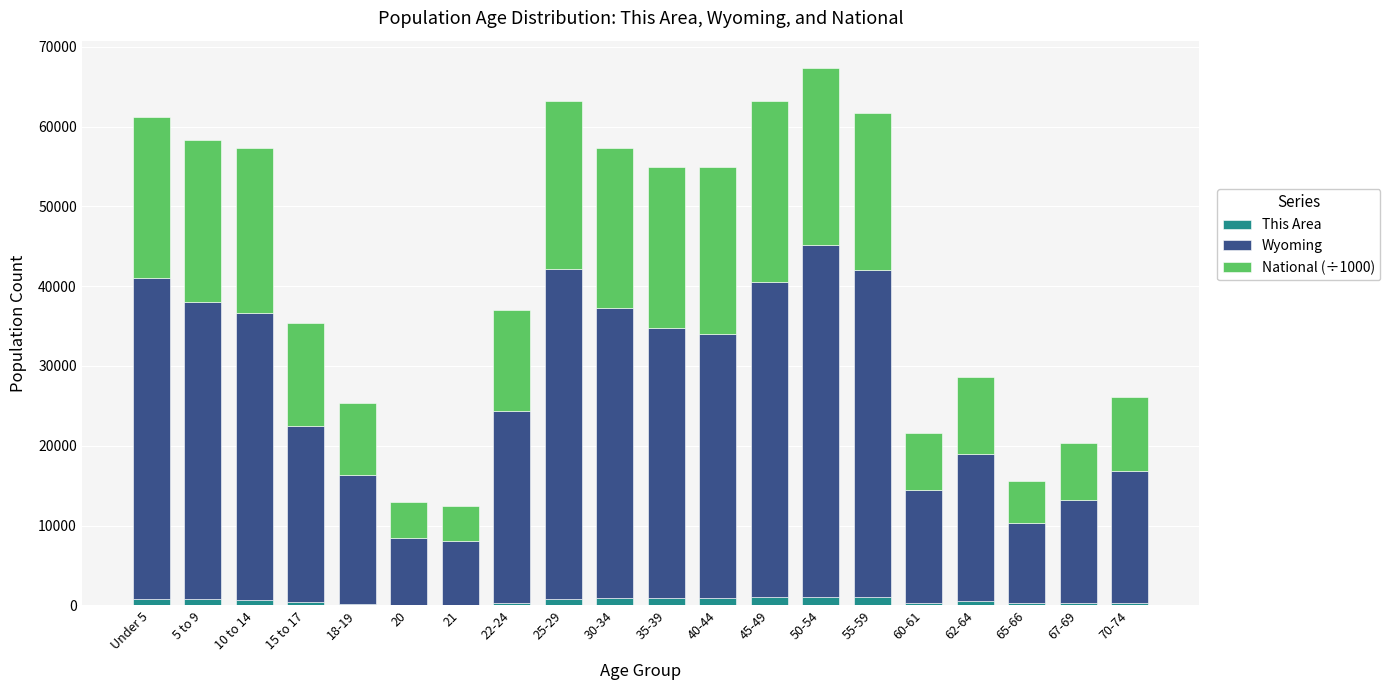

At how many categories does at least one series exceed 25643?

10